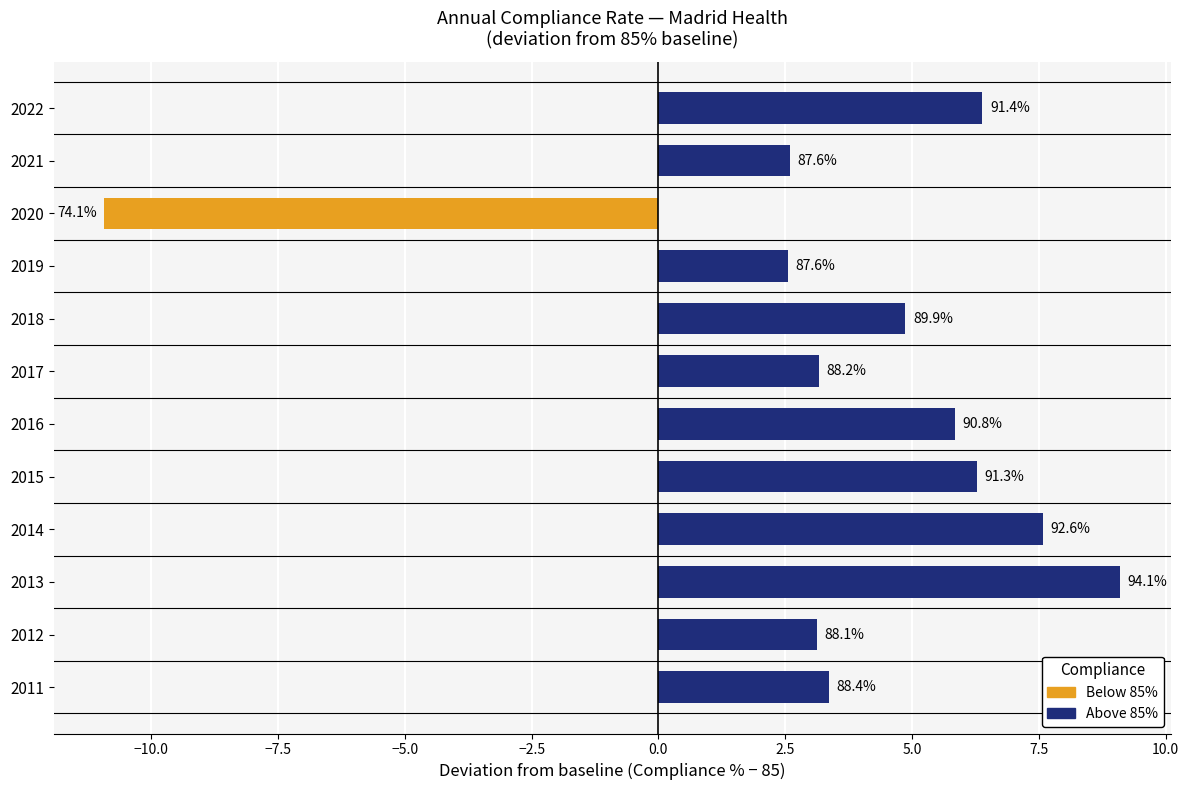

What is the sum of all values?

43.9